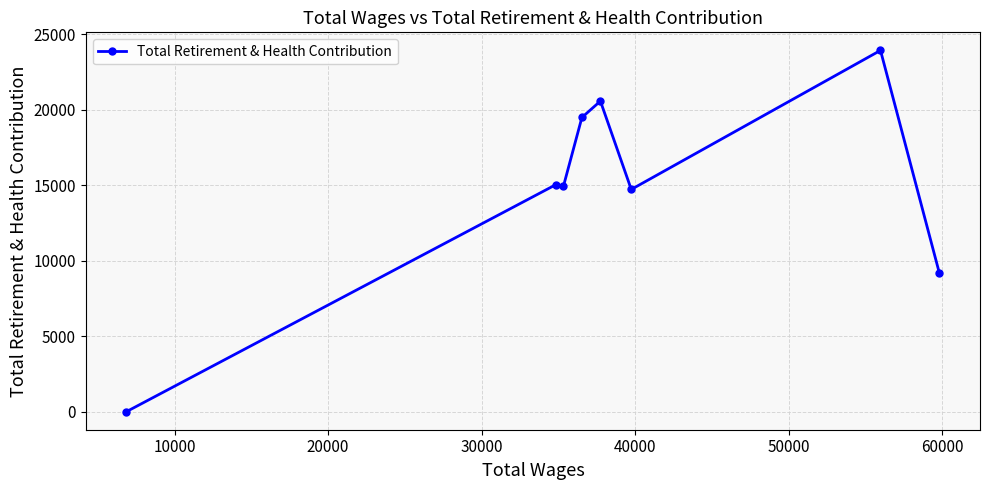

What is the greatest value displayed?

23938